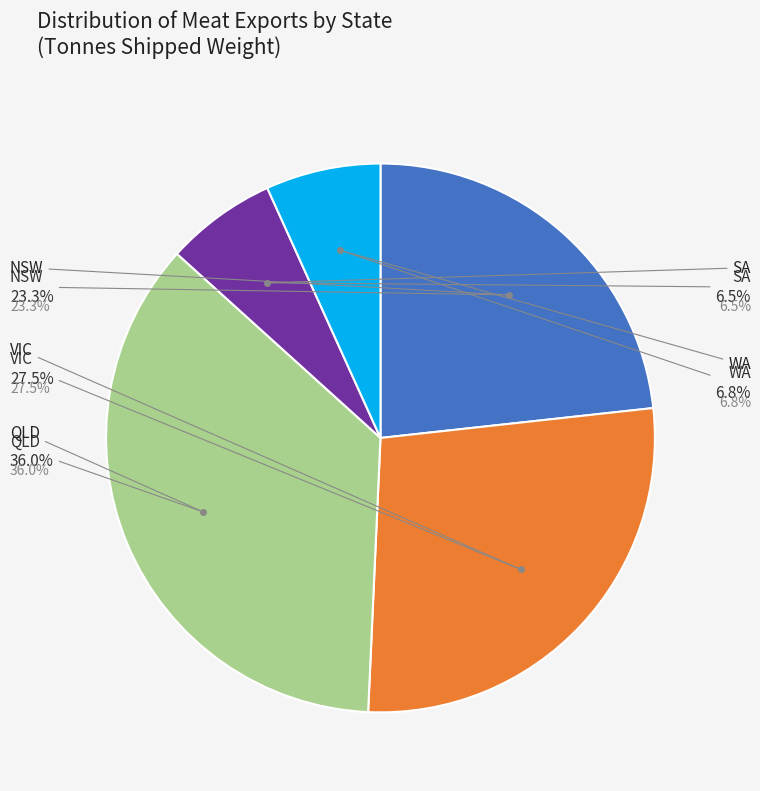

Count the number of slices in the pie.

5